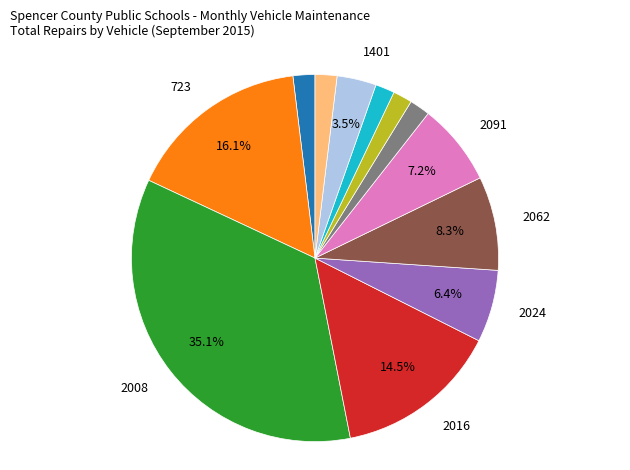

Does any single category account for the majority?

No